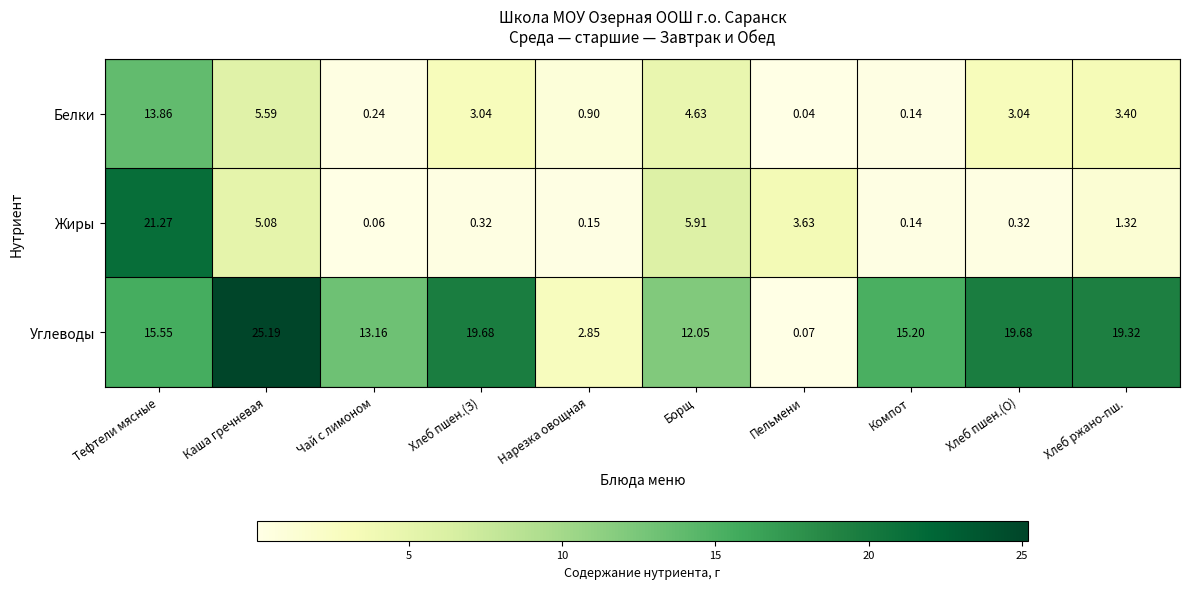

Where does the Углеводы series first go above 15?

Тефтели мясные